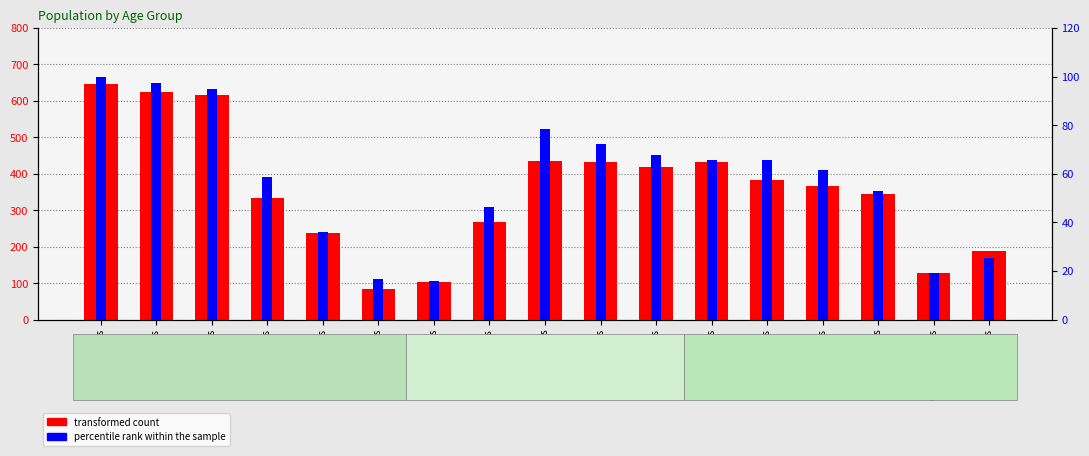

How many data points in percentile rank within the sample are less than 61?

8